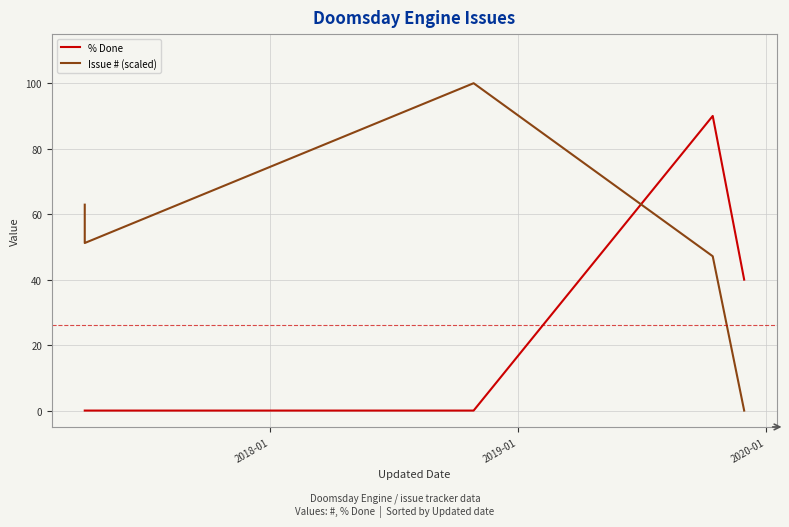

Does the chart display data point markers on the line(s)?

No